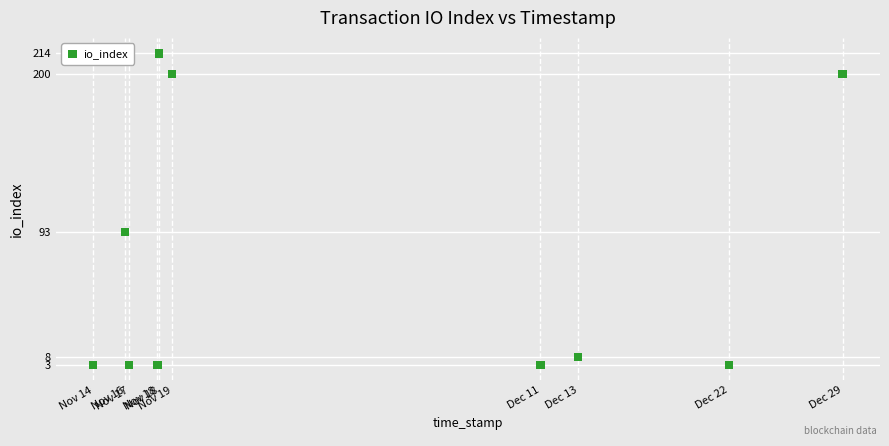

What Y value in the scatter plot is closest to 108?

93